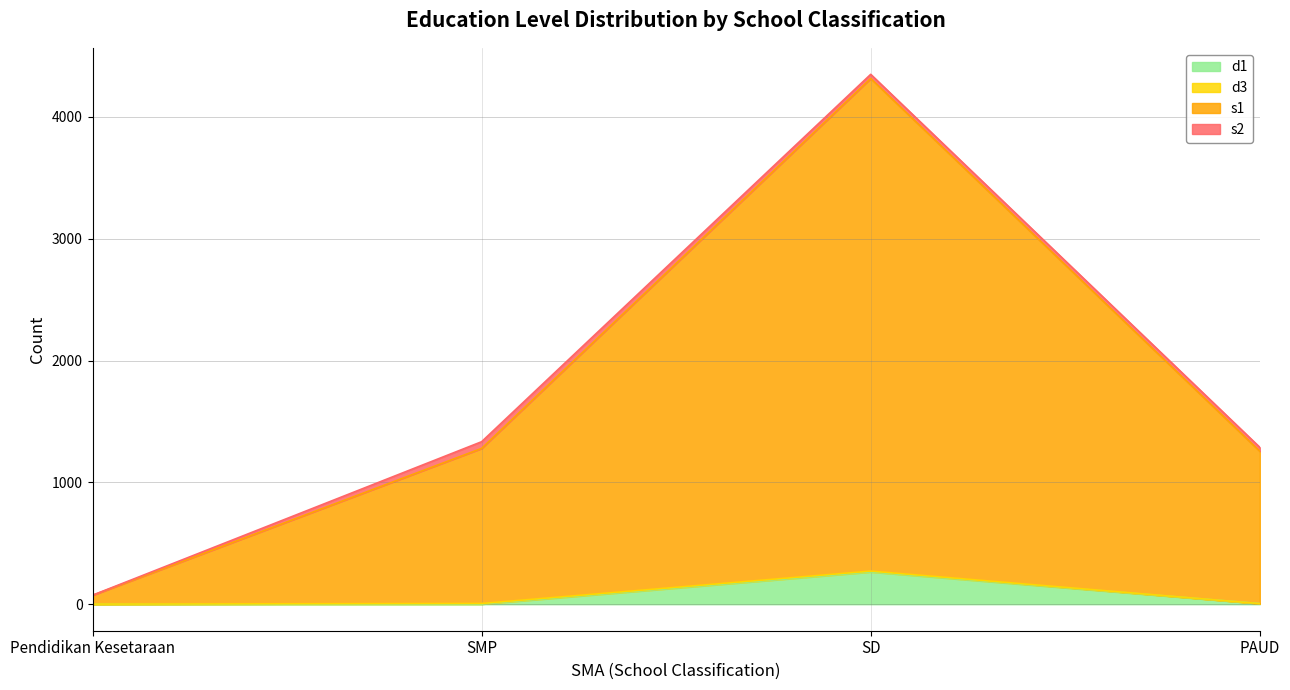

Reading left to right, list all the values displayed in this chart.

d1: PAUD=5	SD=265	SMP=1	Pendidikan Kesetaraan=0
d3: PAUD=0	SD=7	SMP=5	Pendidikan Kesetaraan=1
s1: PAUD=1251	SD=4044	SMP=1273	Pendidikan Kesetaraan=72
s2: PAUD=32	SD=34	SMP=55	Pendidikan Kesetaraan=1